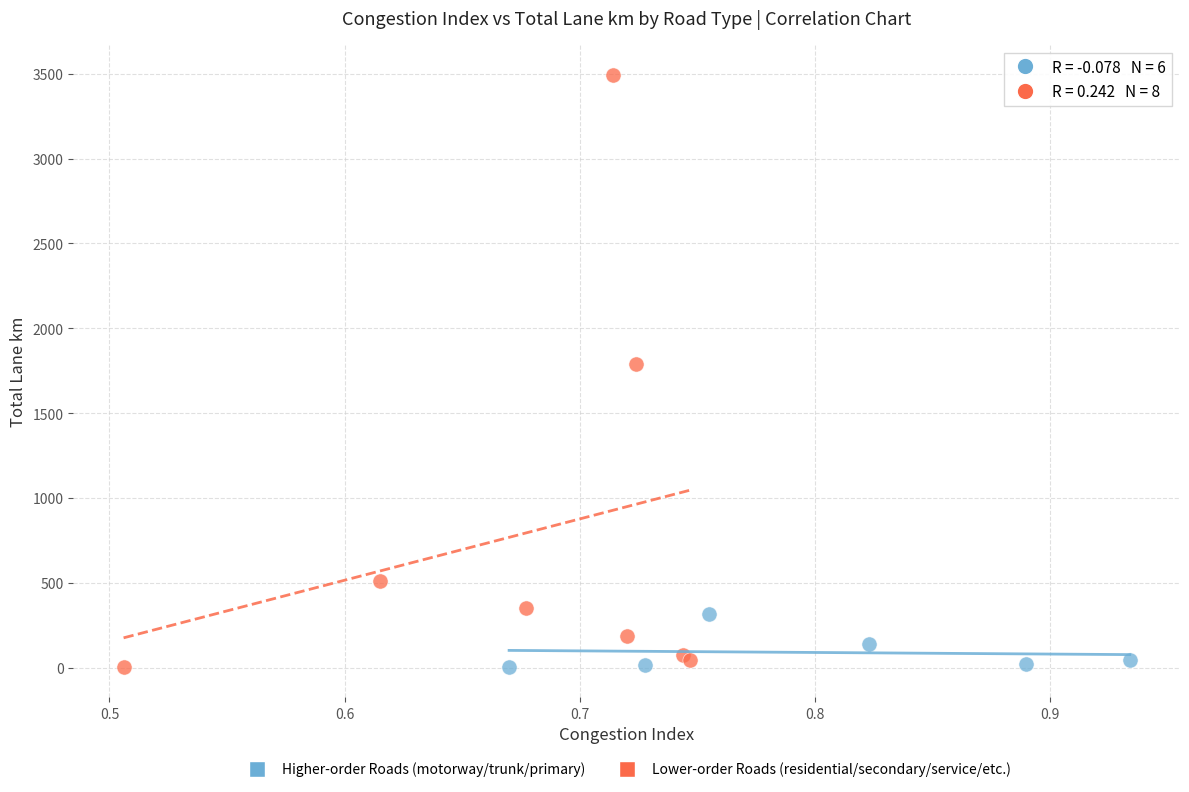

Which series reaches the maximum Y coordinate?

Lower-order Roads (residential/secondary/service/etc.)